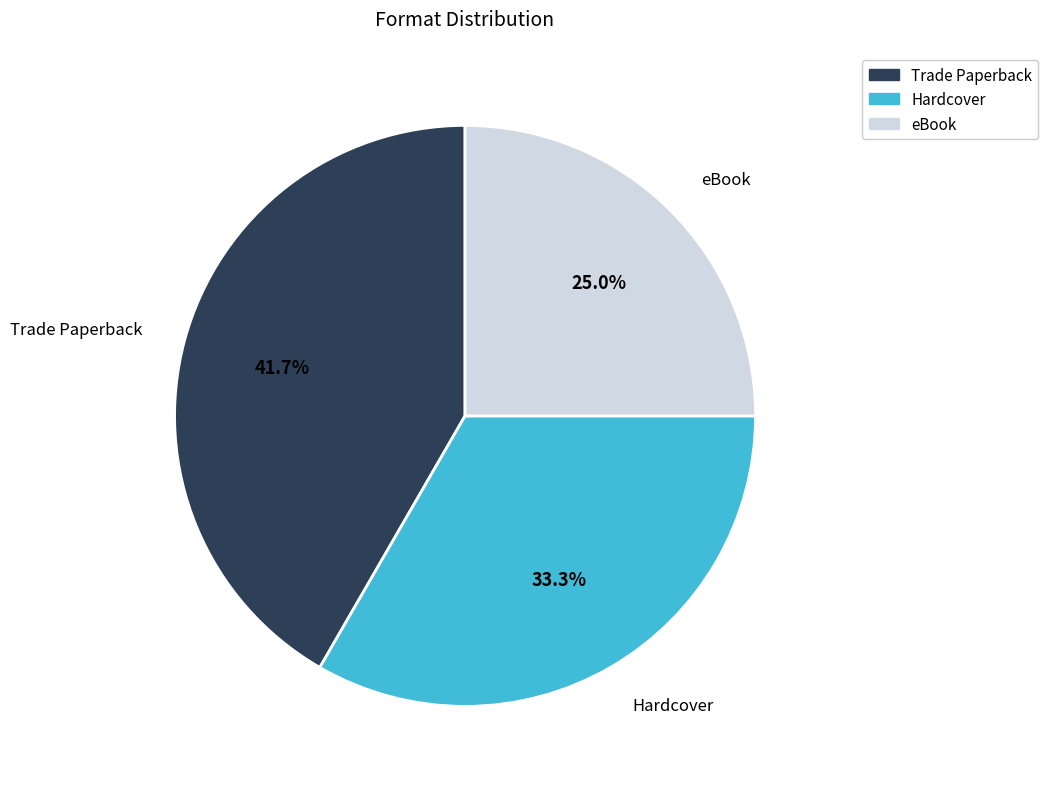

To the nearest percent, what portion does Hardcover represent?

33%